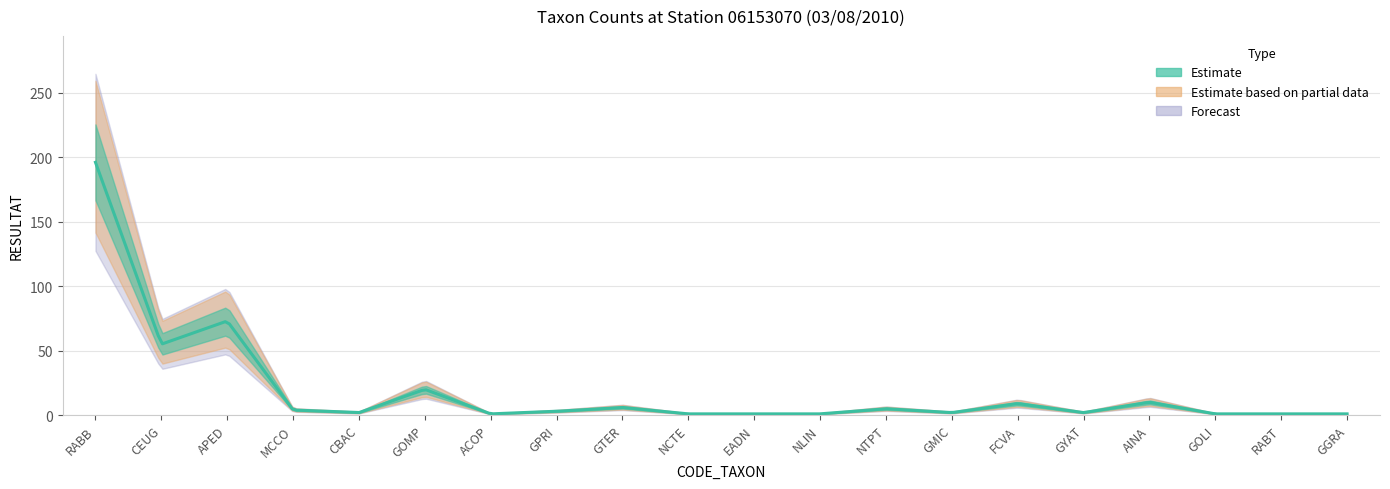

True or false: there are more than 0 points higher than both neighbors.

True